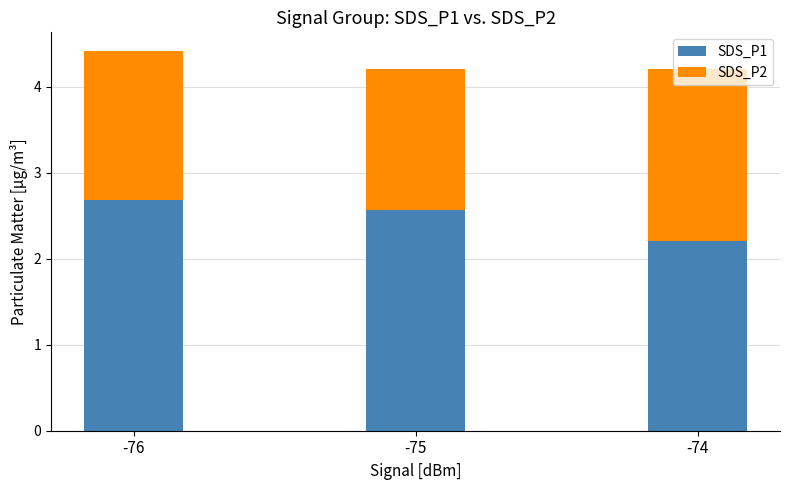

What is the sum of all SDS_P1 values?

7.5